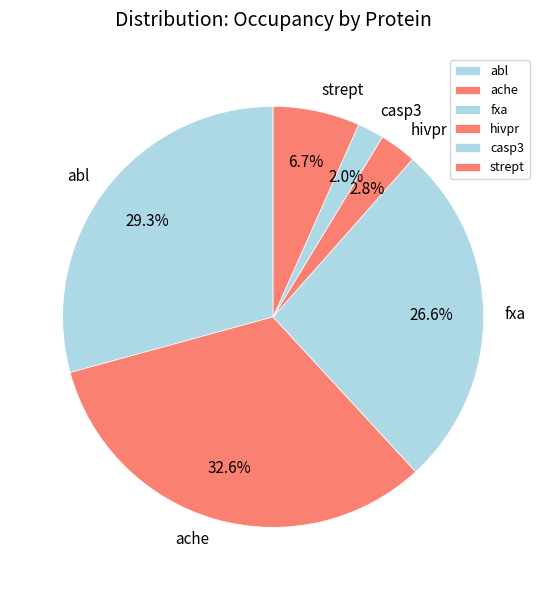

What portion of the pie excludes strept?

93.3%